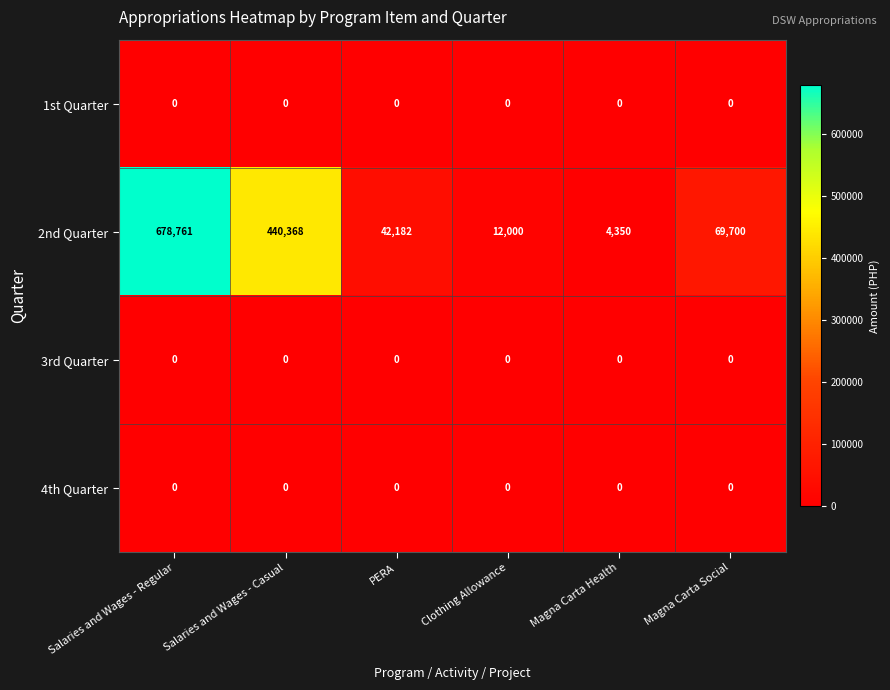

How many data points does each series have?

6